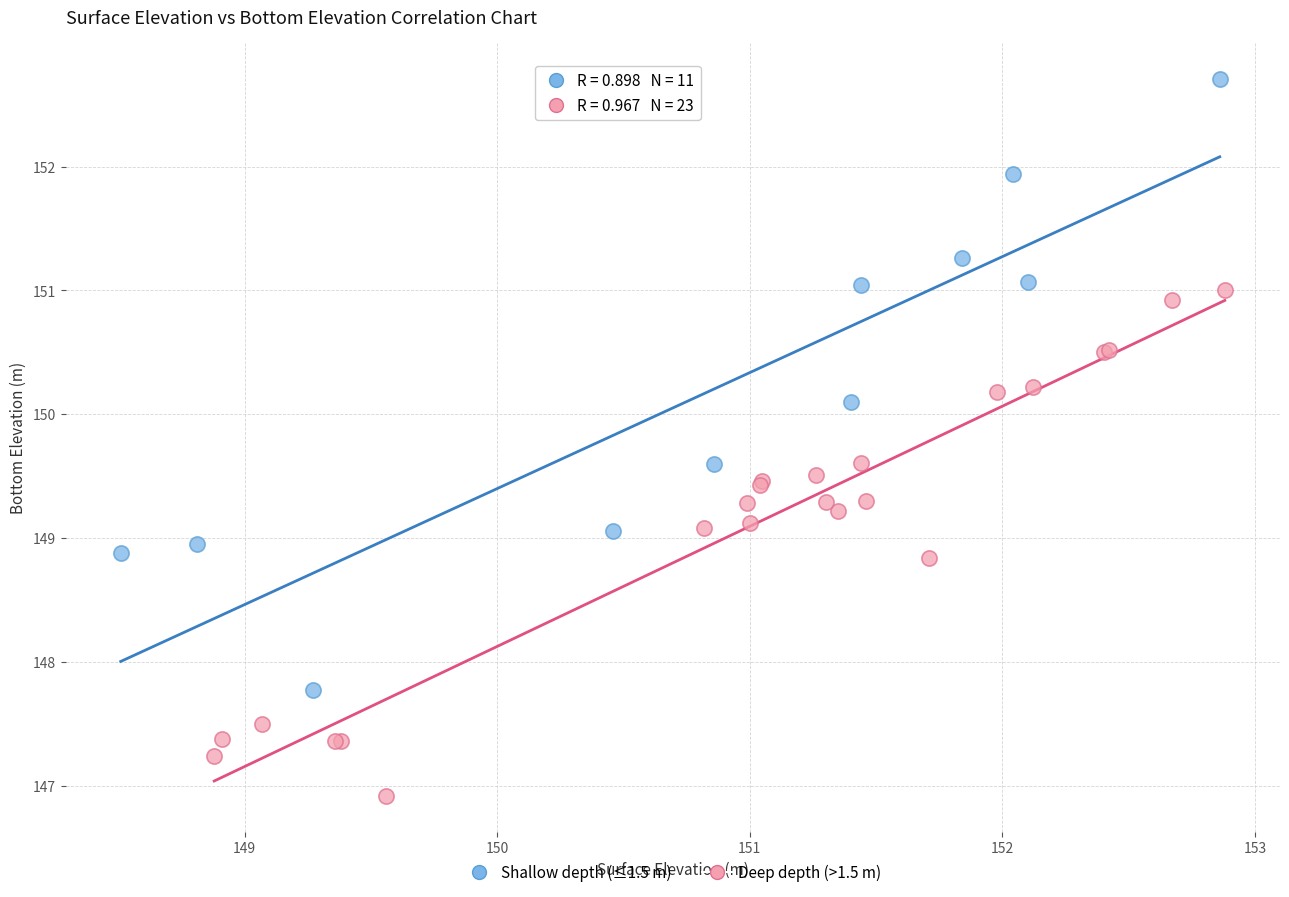

Which series has the widest spread of Y values?

Shallow depth (≤1.5 m)